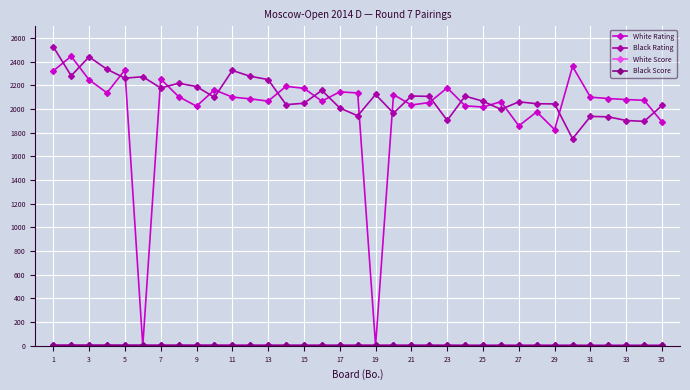

At how many categories does at least one series exceed 1389?

35